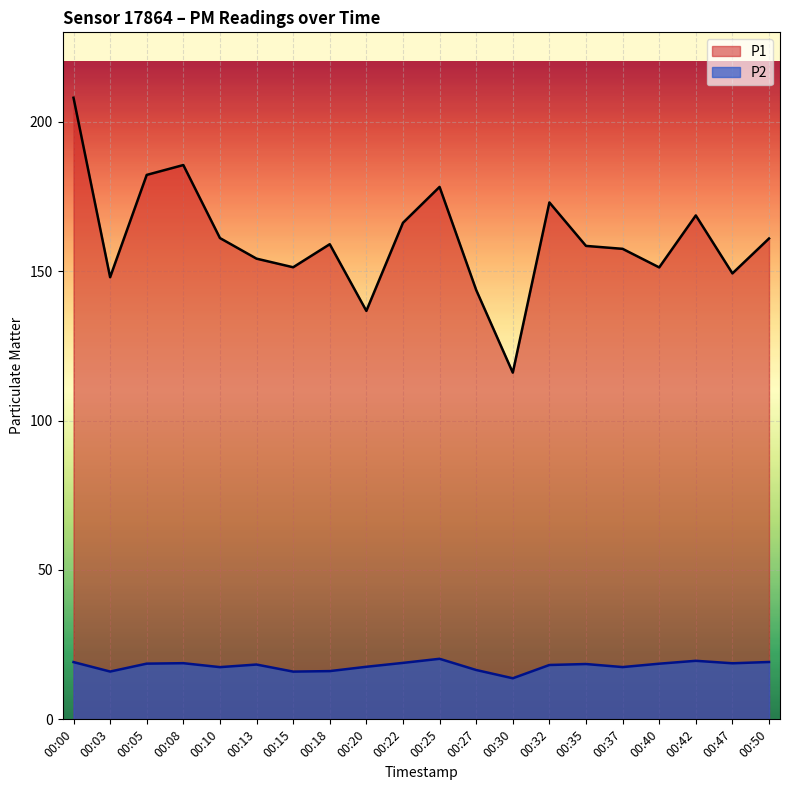

What is the difference between the maximum and second lowest values in the P1 series?

71.3